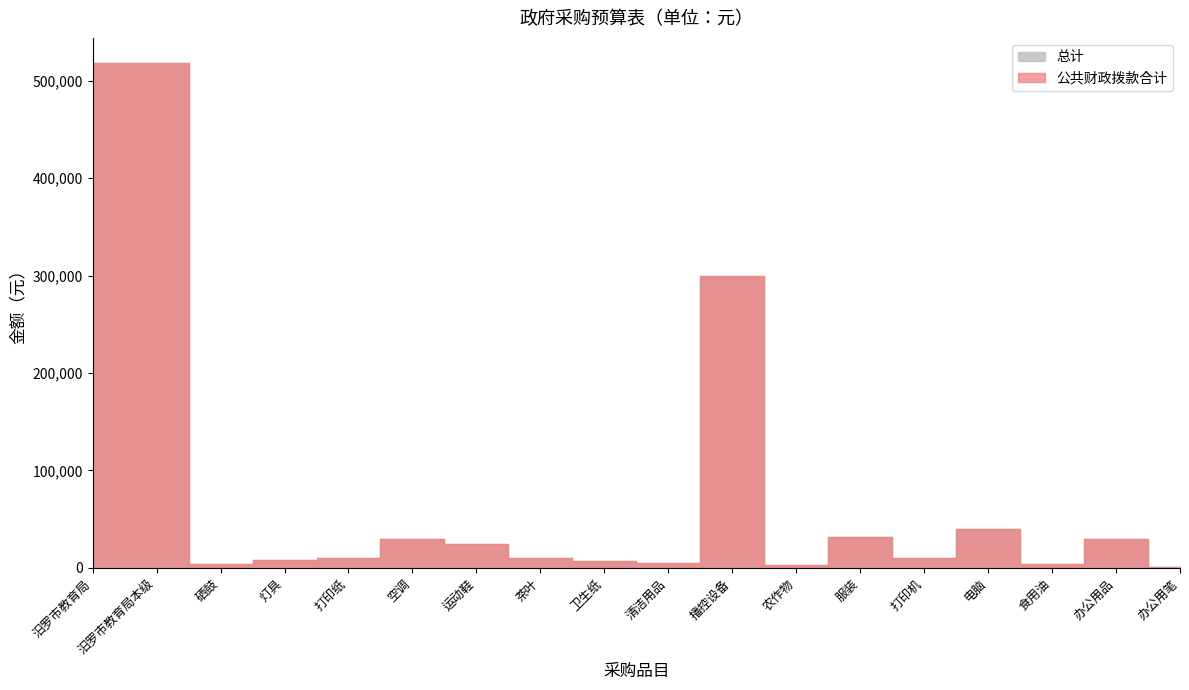

How many series are shown in this chart?

2